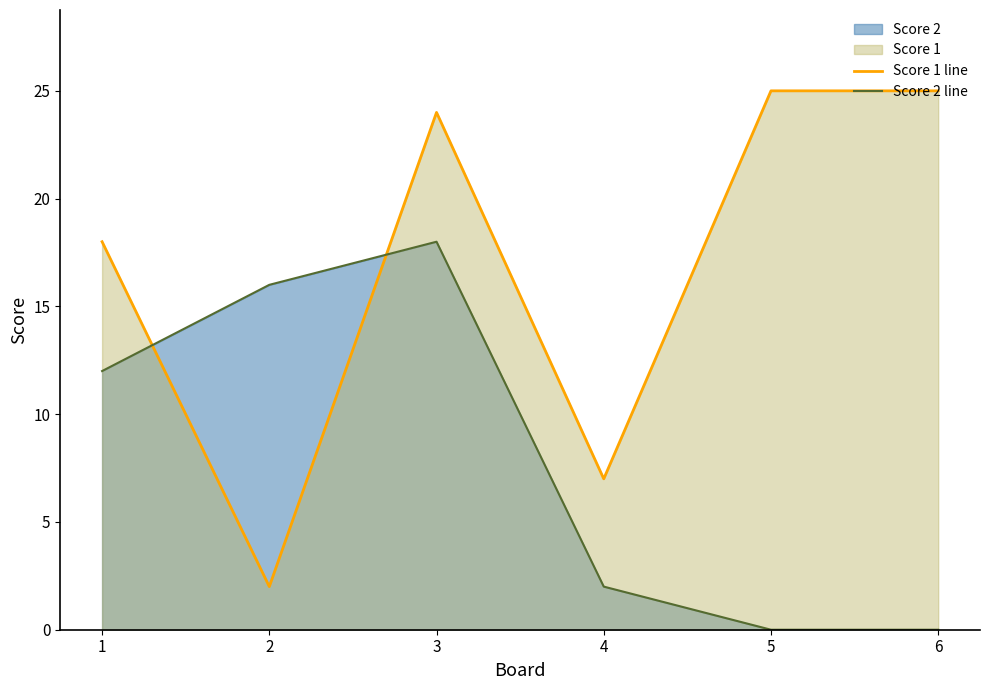

How many series are shown in this chart?

2